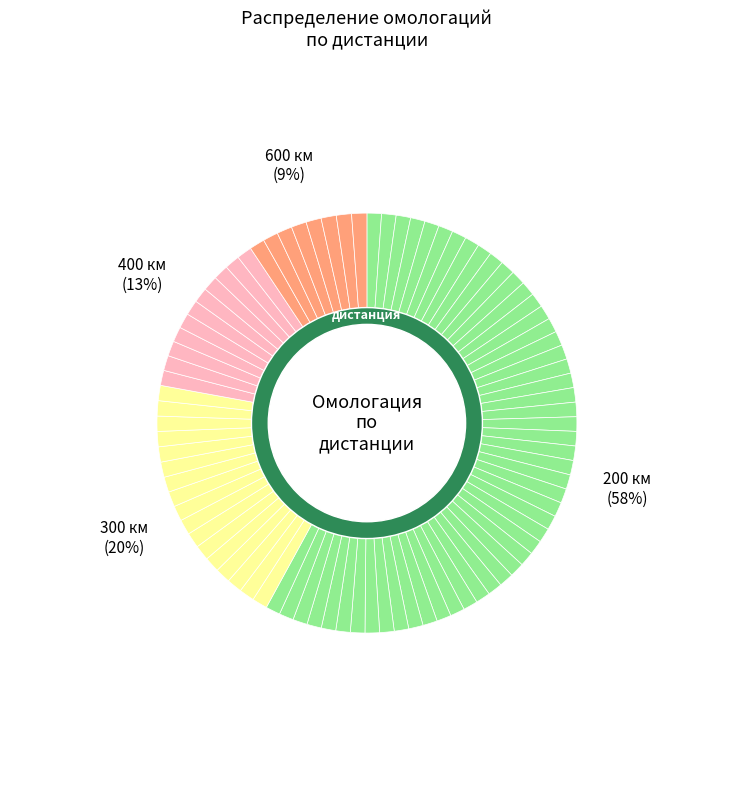

True or false: 300 accounts for 32% of the total.

False